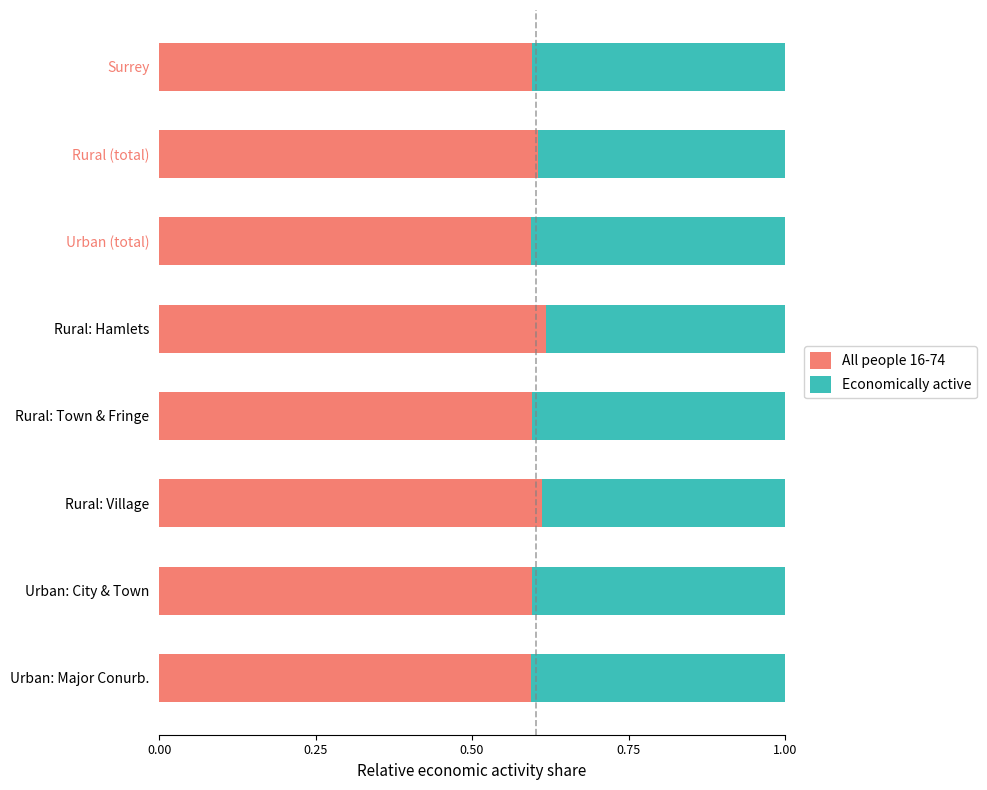

What is the total value across all series at Rural: Village?

1.0